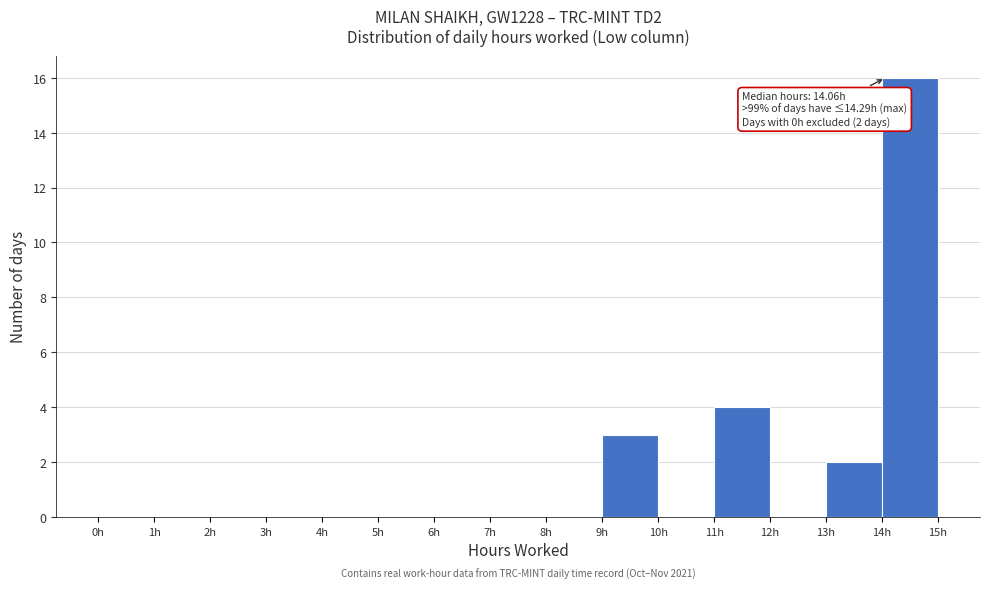

Over which range of the x-axis is the bar tallest?

14 to 15